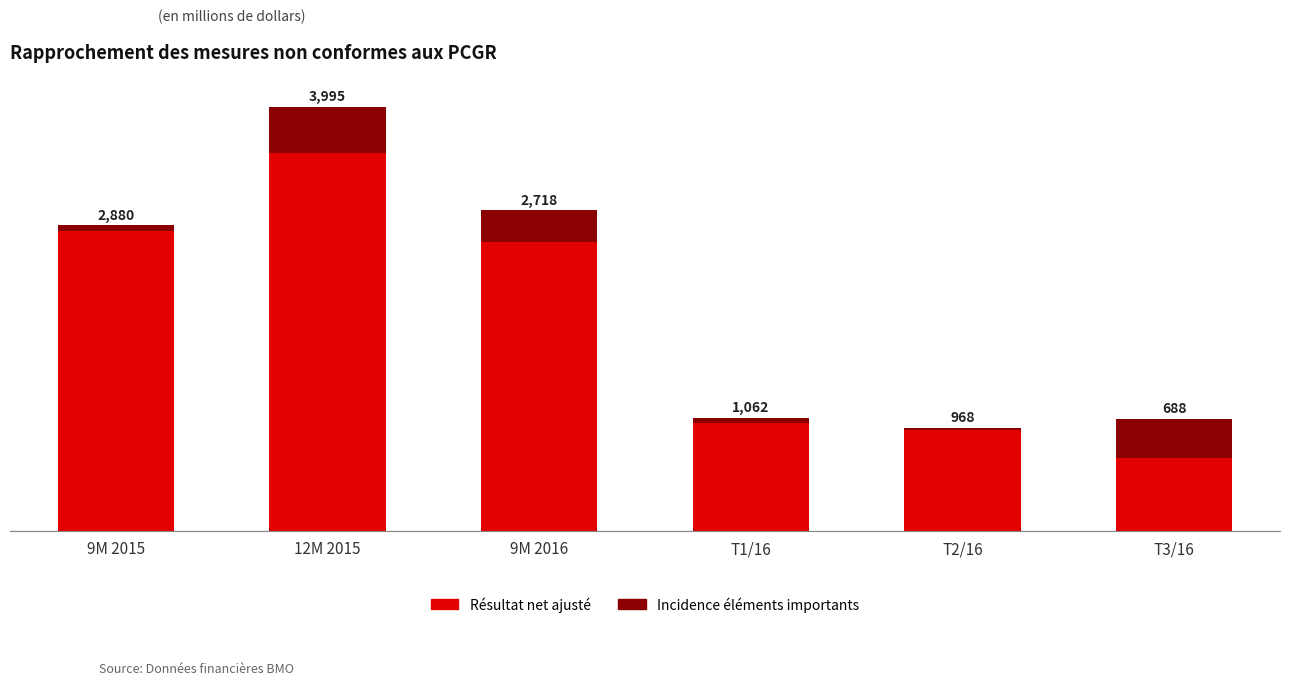

How many distinct data groups are displayed?

2